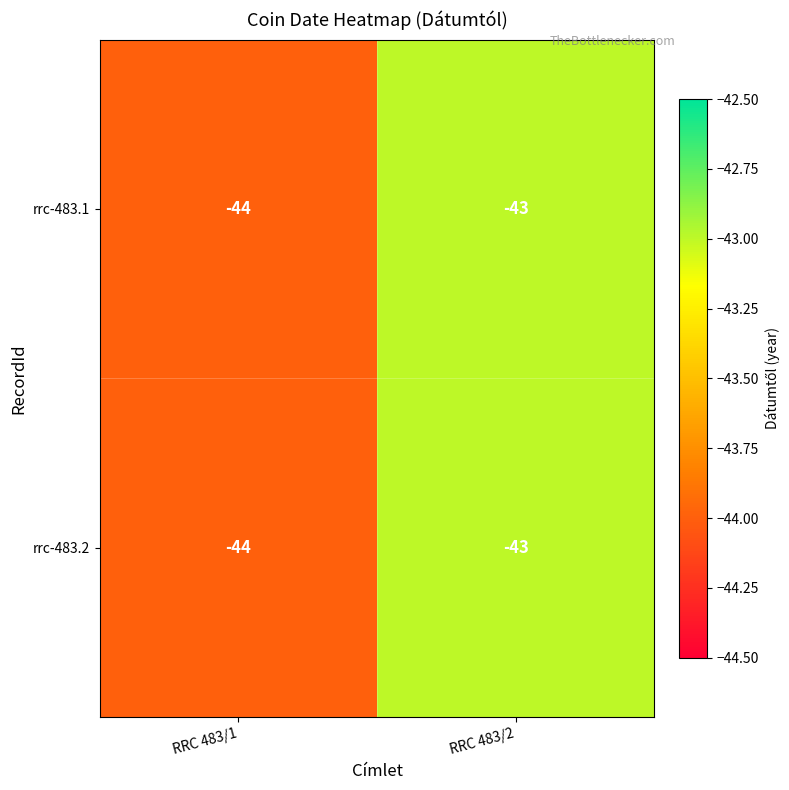

What is the sum of the rrc-483.1 values at RRC 483/1 and RRC 483/2?

-87